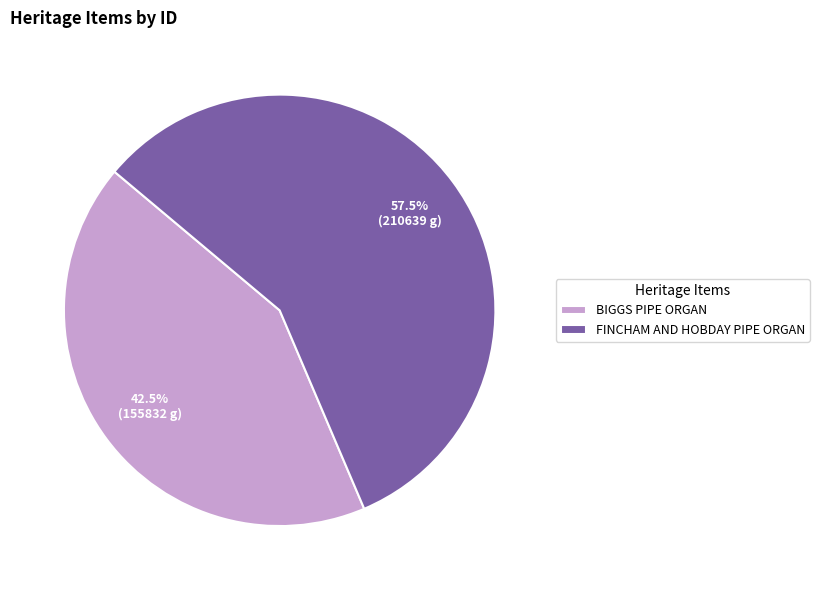

True or false: FINCHAM AND HOBDAY PIPE ORGAN accounts for 65% of the total.

False